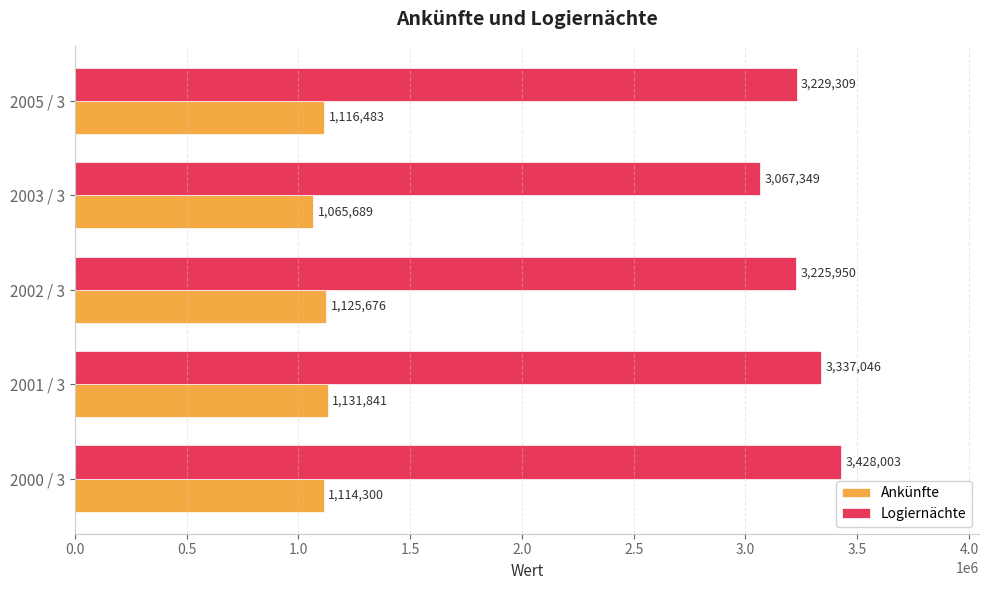

What is the difference between the highest and lowest values at 2002 / 3?

2100274